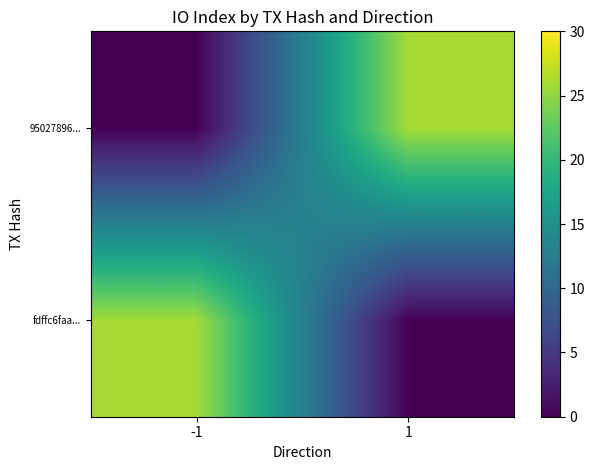

Which series has the largest total across all categories?

fdffc6faa...